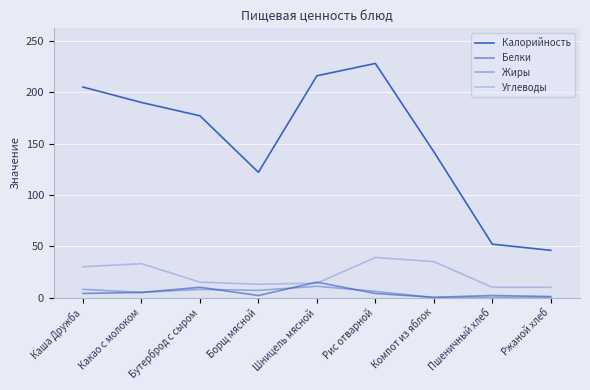

How many lines are shown in the chart?

4